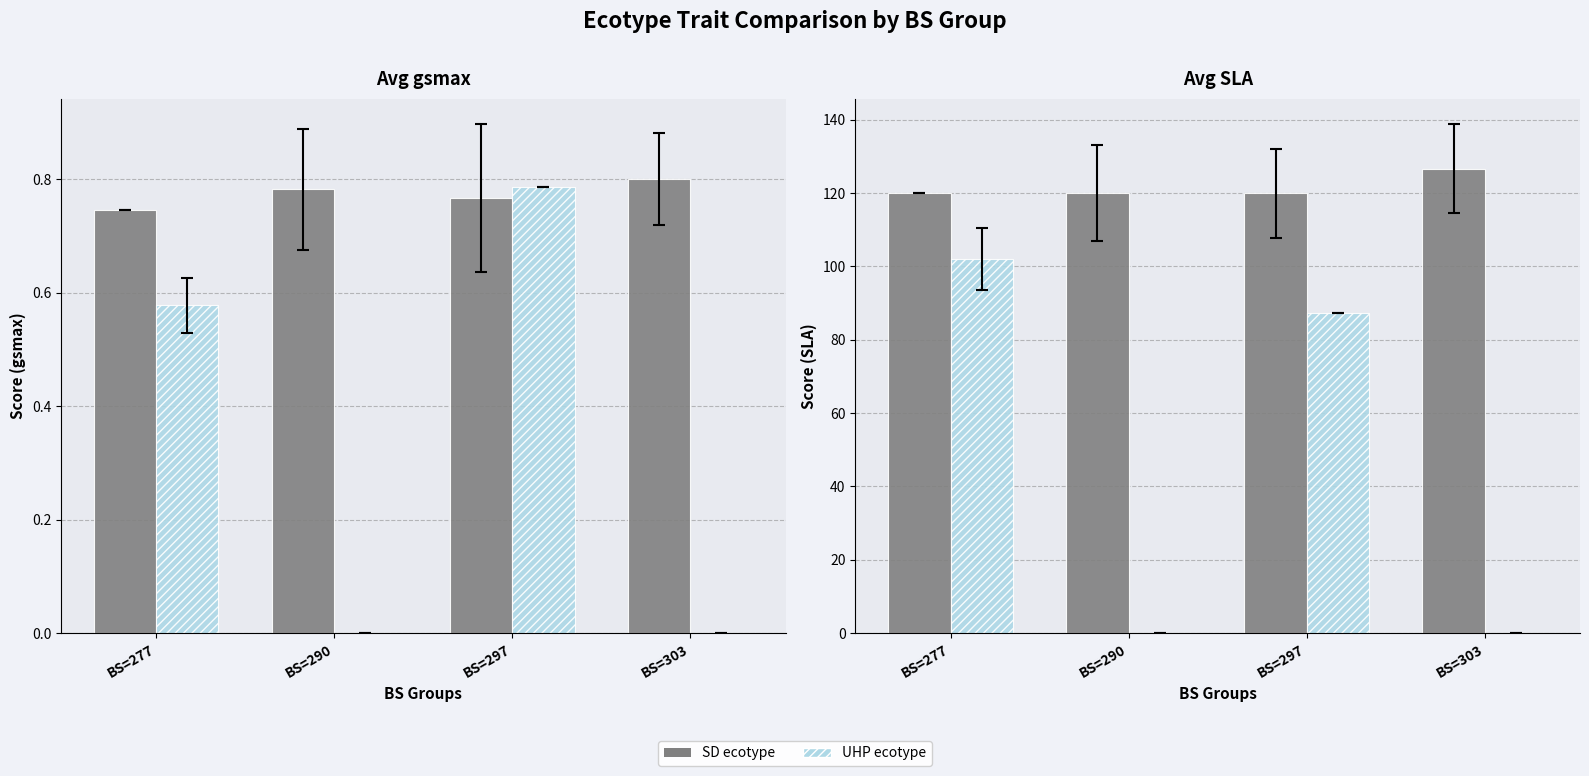

What is the maximum value for SD?

126.6